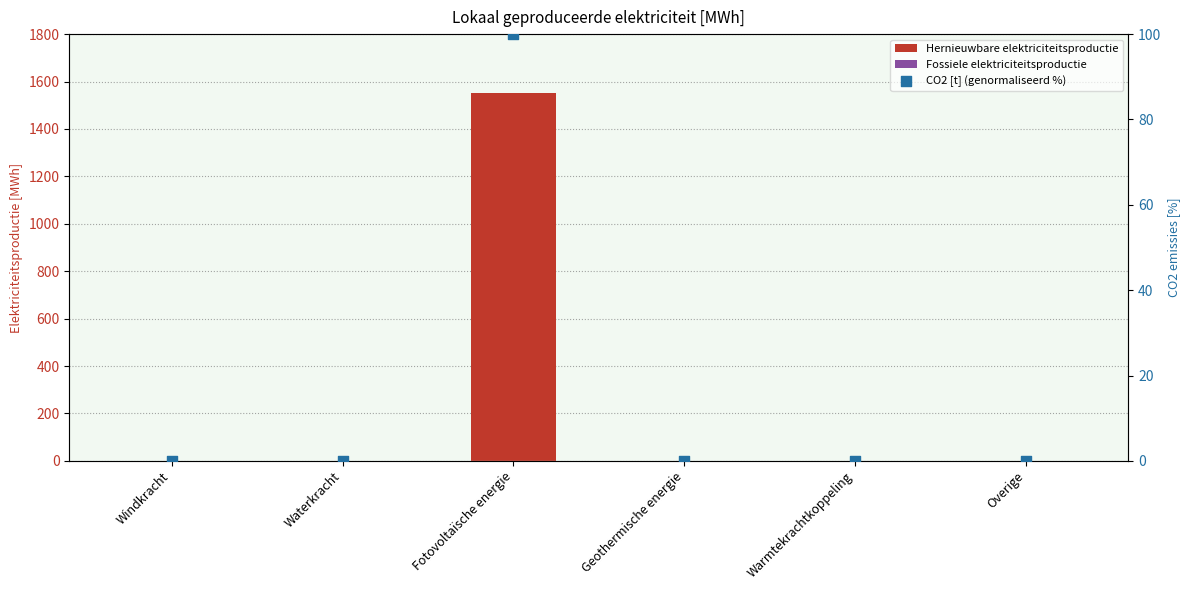

Is the value of Fossiele elektriciteitsproductie at Windkracht greater than the value of CO2 [t] (genormaliseerd %) at Warmtekrachtkoppeling?

No